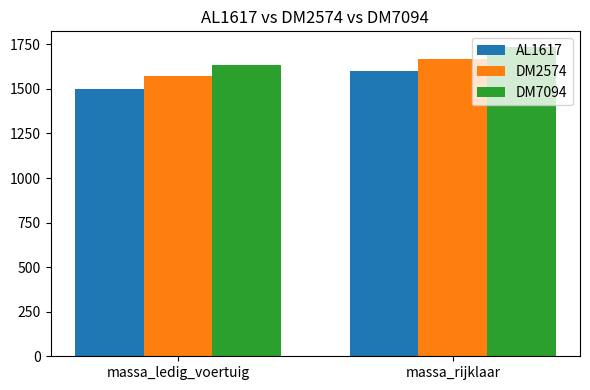

What value does the DM7094 series have at massa_ledig_voertuig, to the nearest 50?

1650